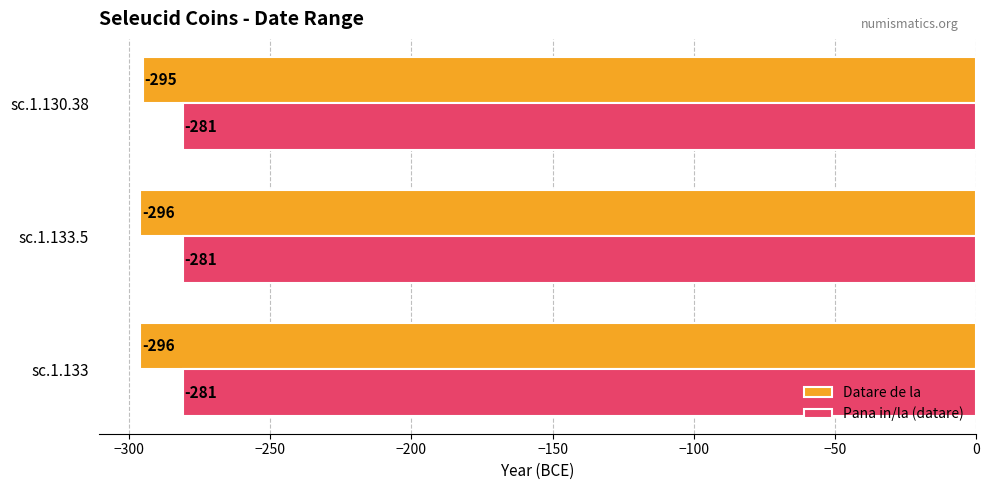

Rank the series by their maximum value, from lowest to highest.

Datare de la, Pana in/la (datare)